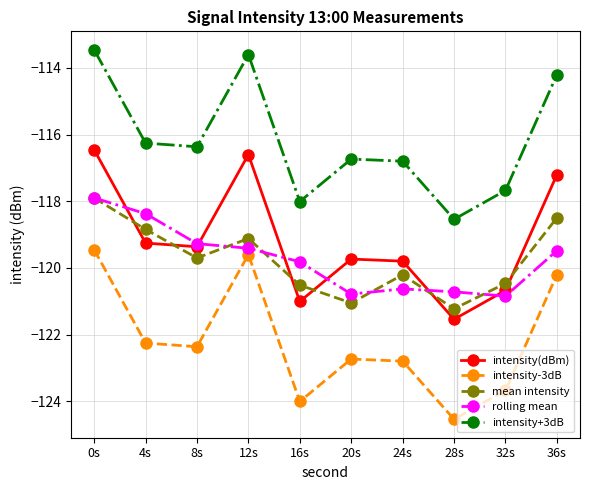

Rank the series at 16s from highest to lowest value.

intensity+3dB, rolling mean, mean intensity, intensity(dBm), intensity-3dB